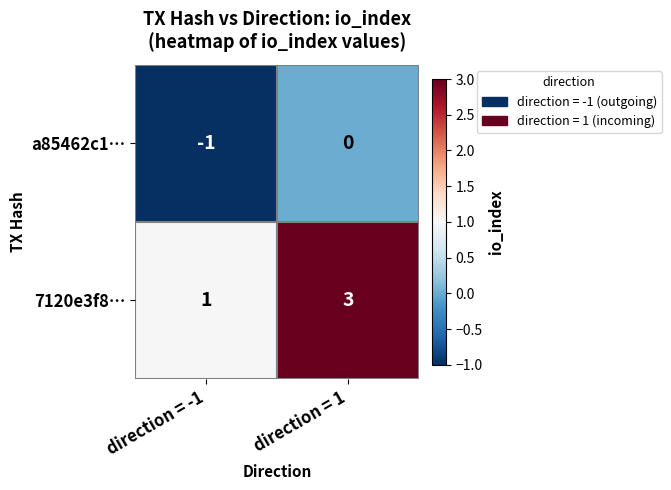

At which category is the sum across all series the highest?

direction = 1